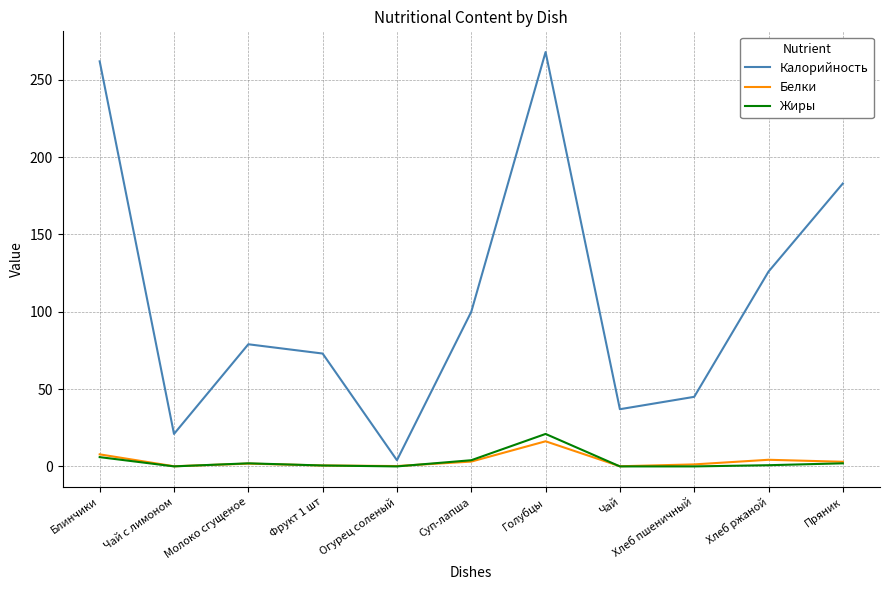

True or false: Жиры and Калорийность intersect in this chart.

False